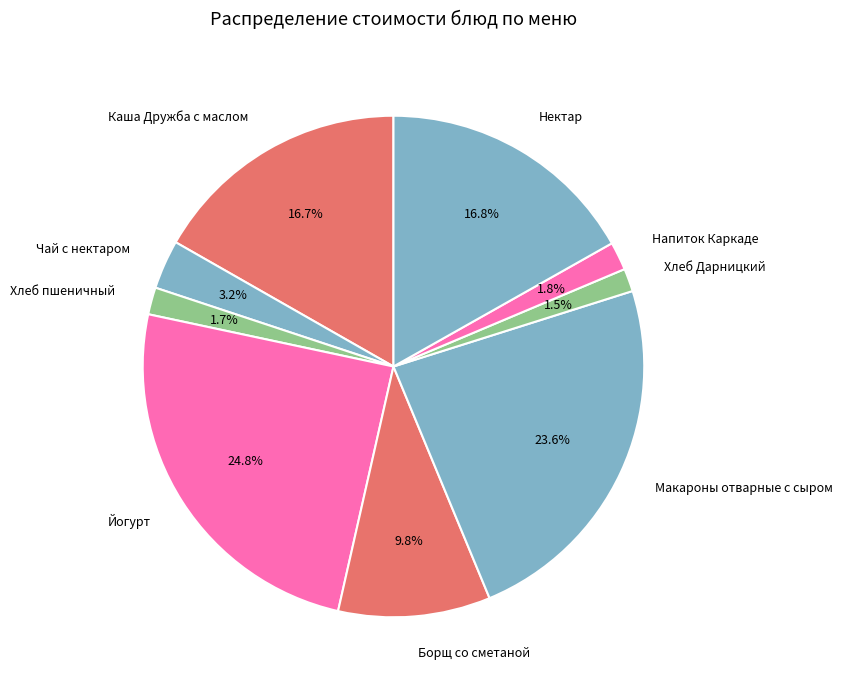

Which category has the biggest portion of the pie?

Йогурт